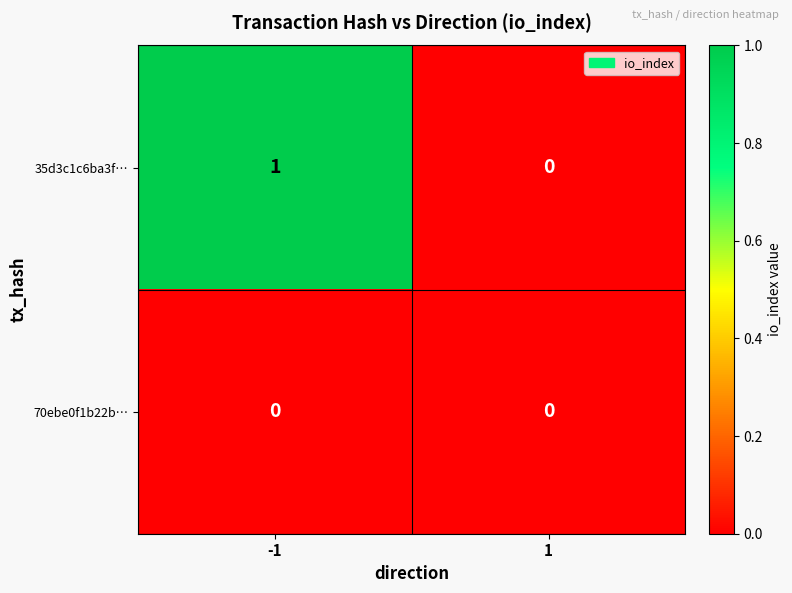

At -1, list the series in order from smallest to largest.

70ebe0f1b22b…, 35d3c1c6ba3f…